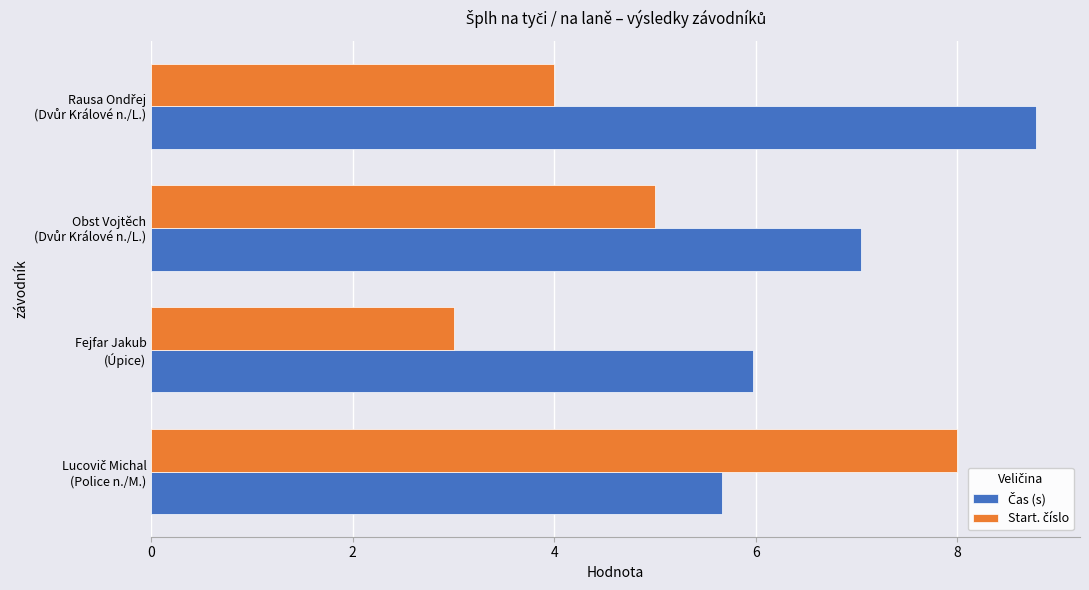

How many categories are shown in the chart?

4